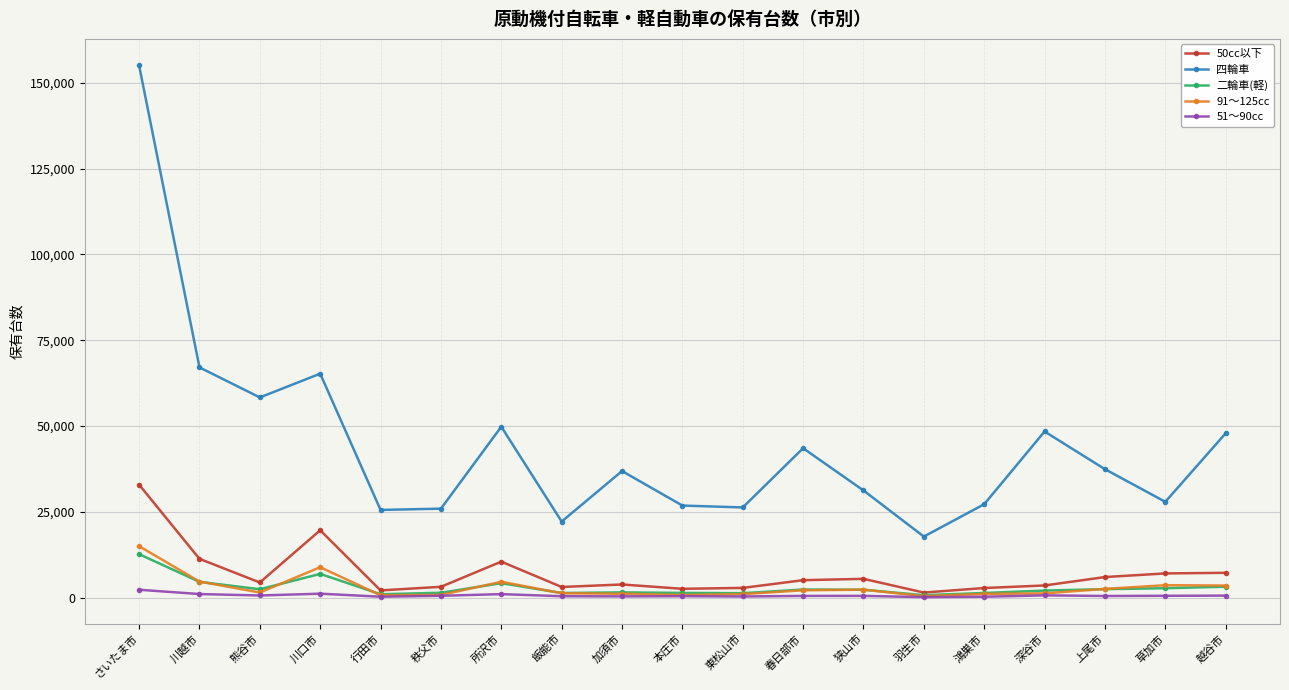

What is the label of the 13th point from the left?

狭山市